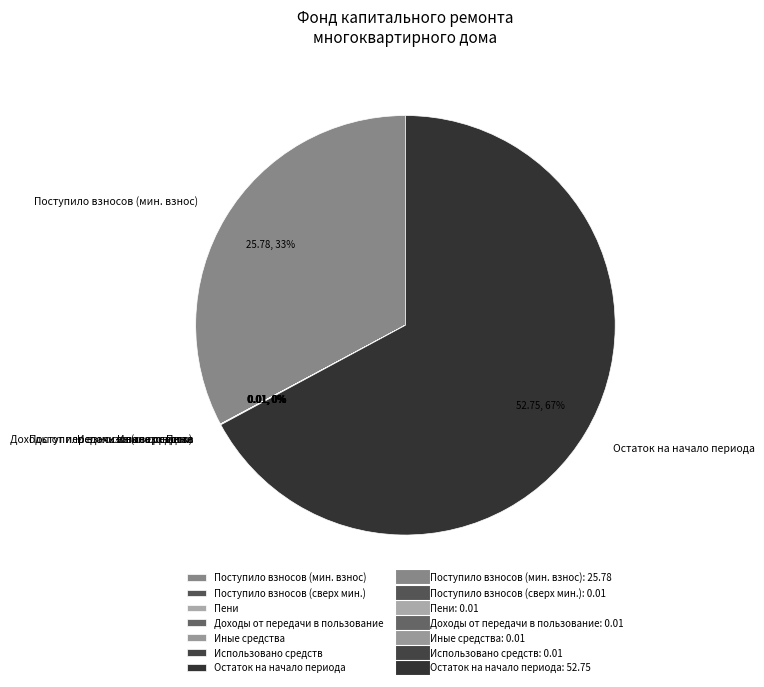

The Остаток на начало периода slice represents 62% of the pie. True or false?

False